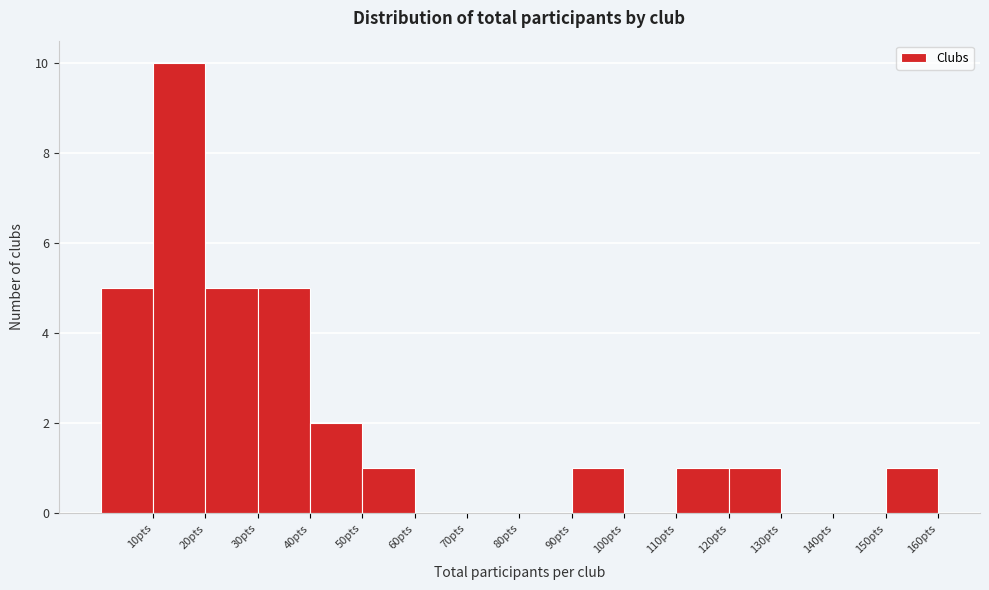

How tall is the bar that spans 0 to 10 on the x-axis? The values are not printed on the chart, so give them approximately, as read against the axis.

5